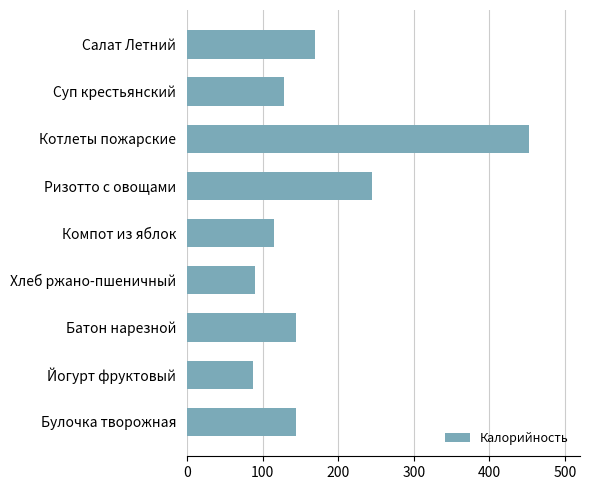

How many distinct data groups are displayed?

1